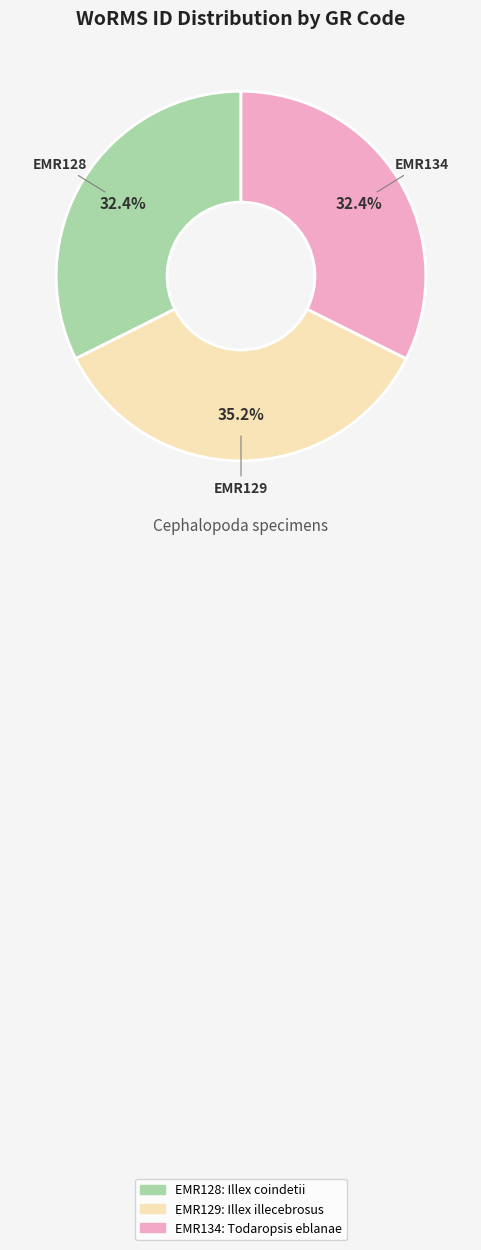

To the nearest percent, what is the average slice percentage?

33%